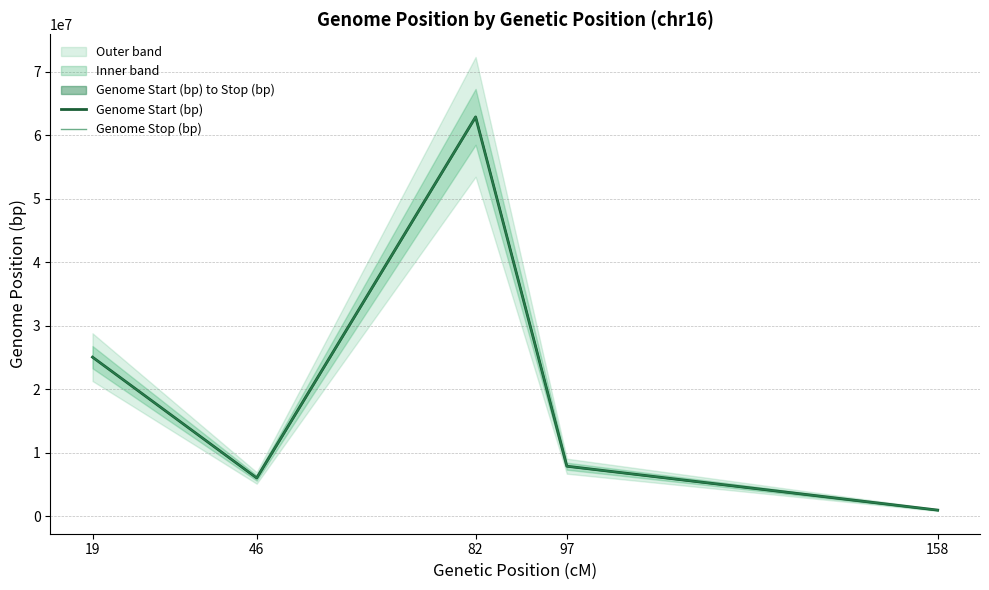

Which series changed the most between 82 and 158?

Genome Start (bp)